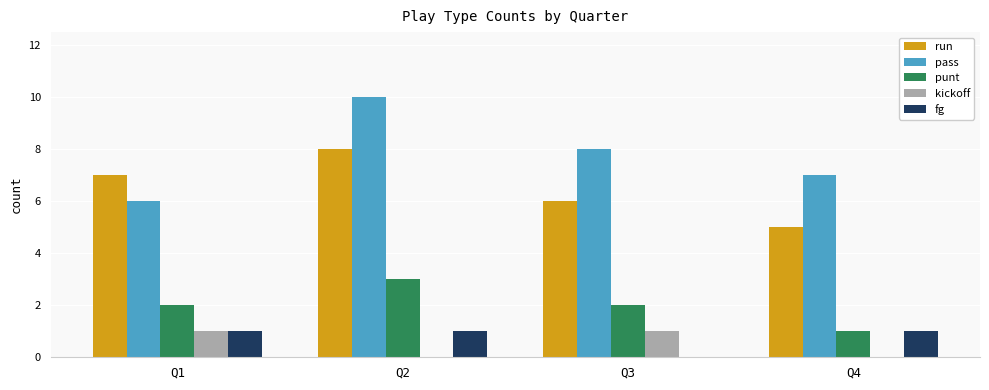

Reading left to right, what are all the values shown in this chart?

run: Q1=7	Q2=8	Q3=6	Q4=5
pass: Q1=6	Q2=10	Q3=8	Q4=7
punt: Q1=2	Q2=3	Q3=2	Q4=1
kickoff: Q1=1	Q2=0	Q3=1	Q4=0
fg: Q1=1	Q2=1	Q3=0	Q4=1